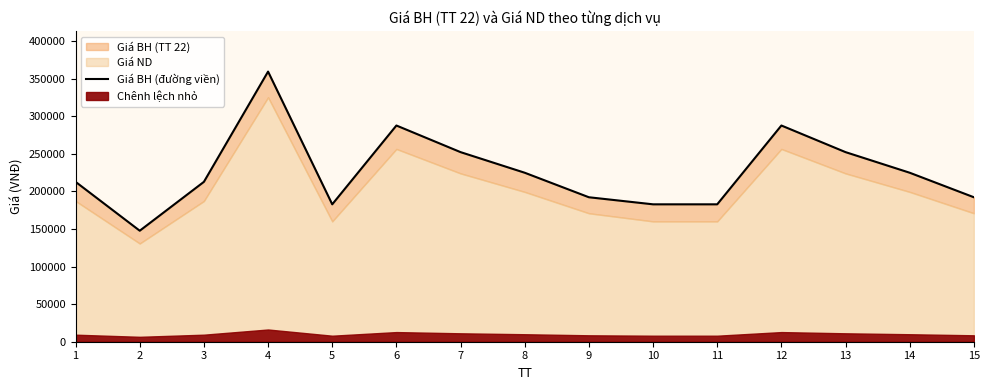

What is the smallest value displayed?

147600